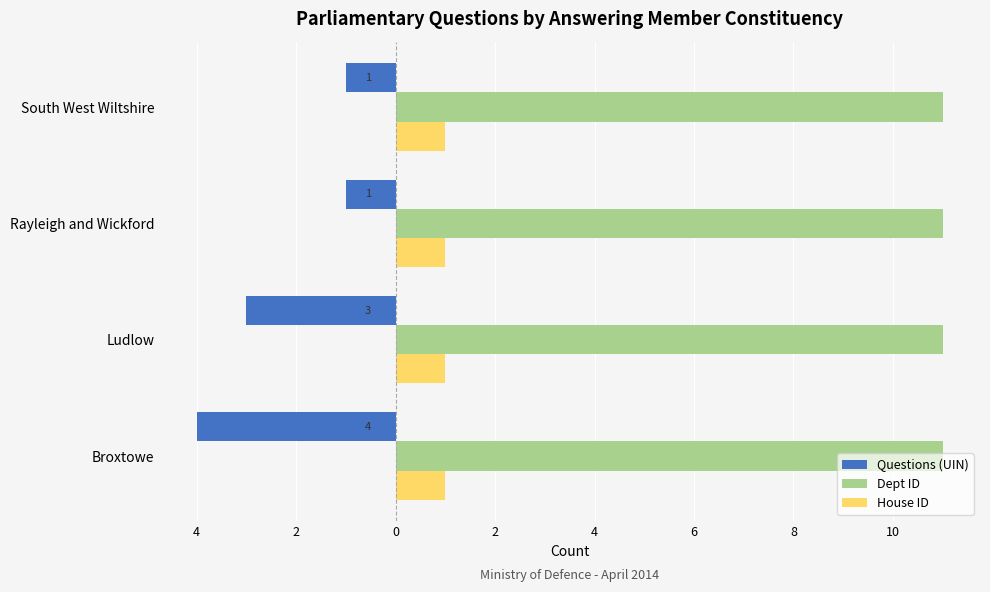

What are all the series names shown in the legend?

Questions (UIN), Dept ID, House ID